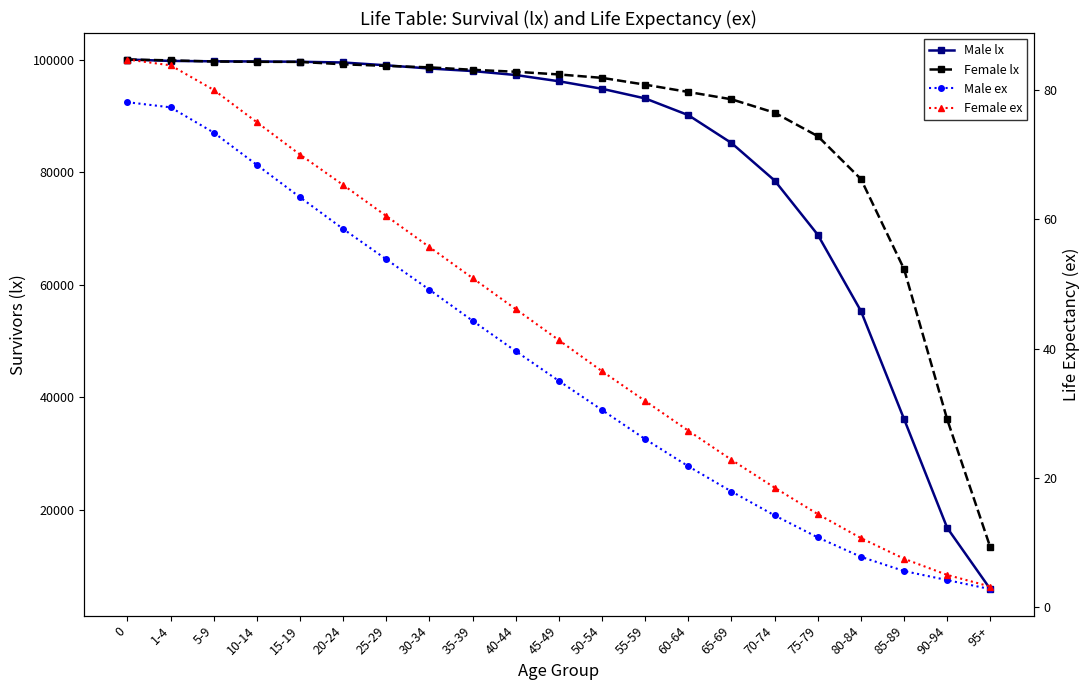

At how many categories does at least one series exceed 76681?

18